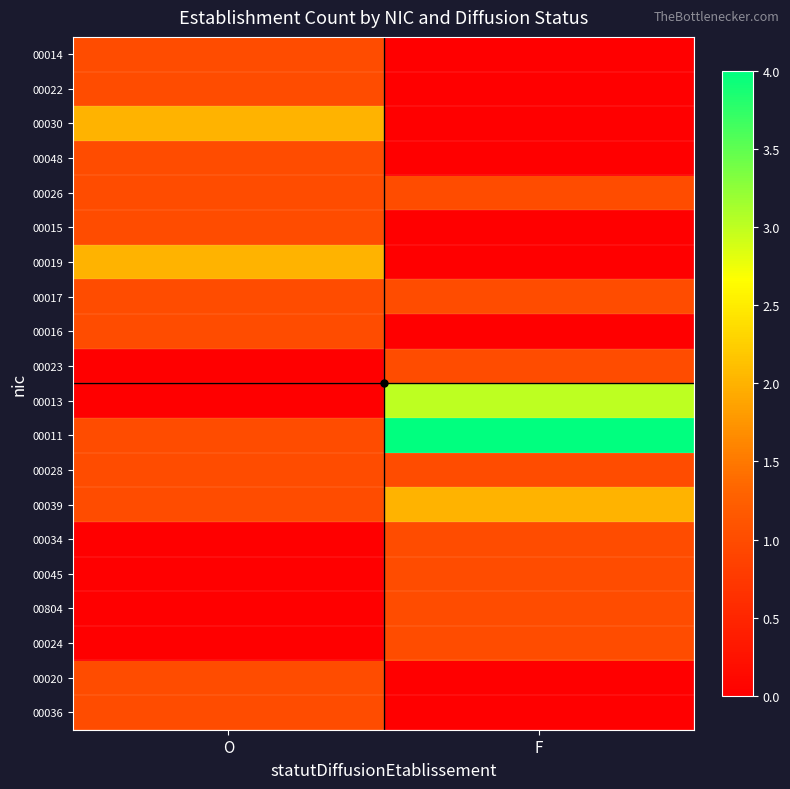

Which series has the largest total across all categories?

00011